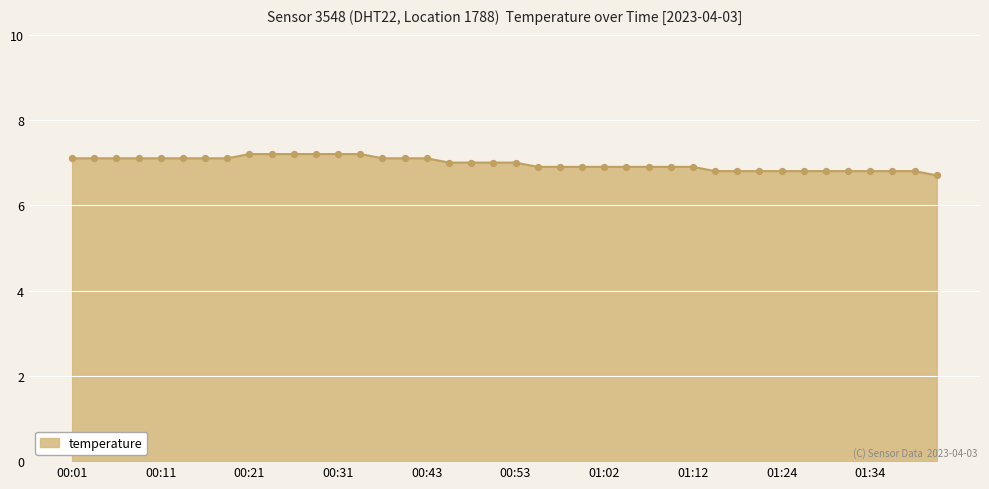

What is the smallest value displayed?

6.7